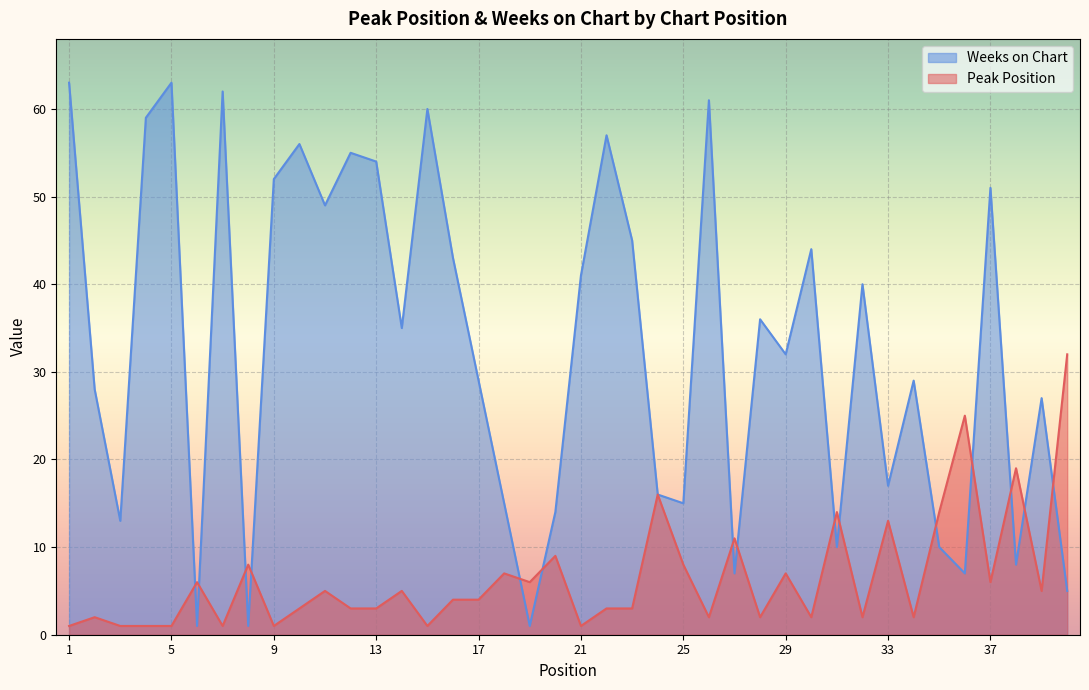

Which has a higher value, 32 or 24?

24